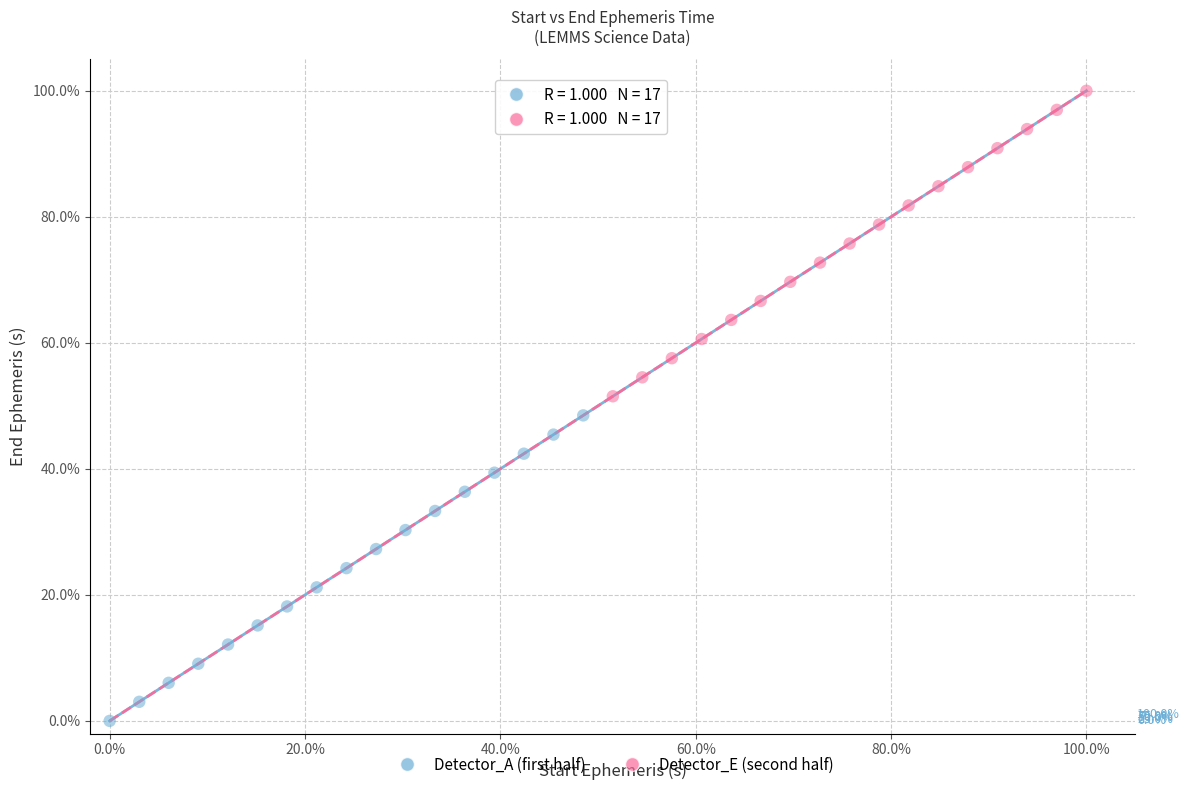

What are all the series names shown in the legend?

Detector_A (first half), Detector_E (second half)